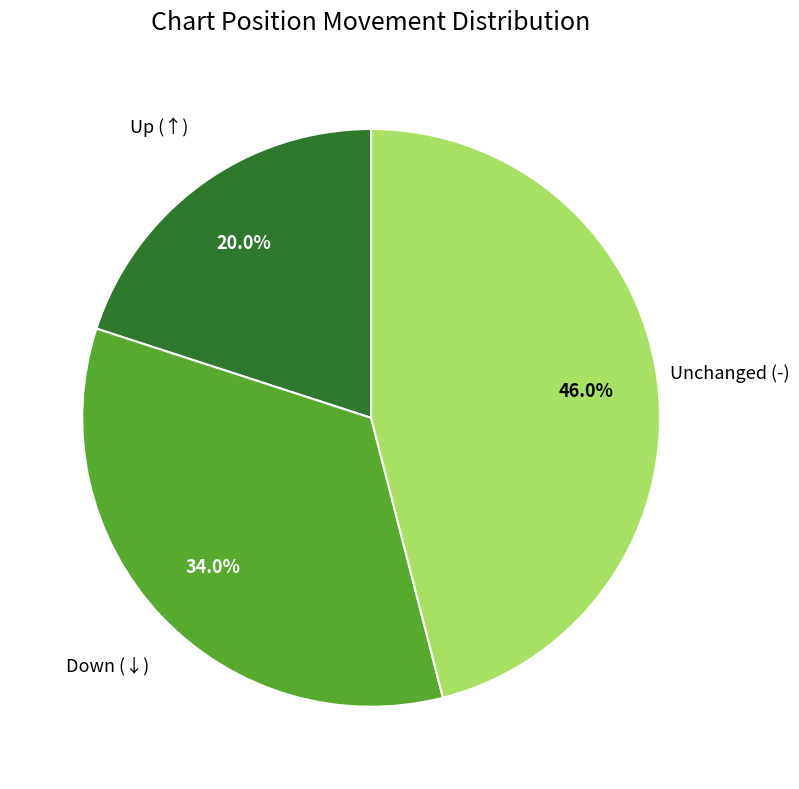

To the nearest percent, what is the difference between the largest and smallest slice percentages?

26%